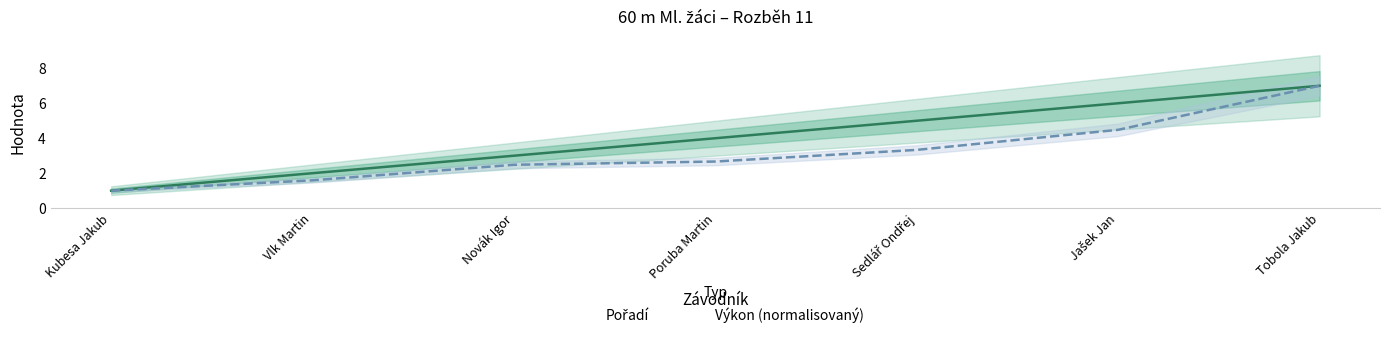

How many data points in Pořadí are less than 4?

3